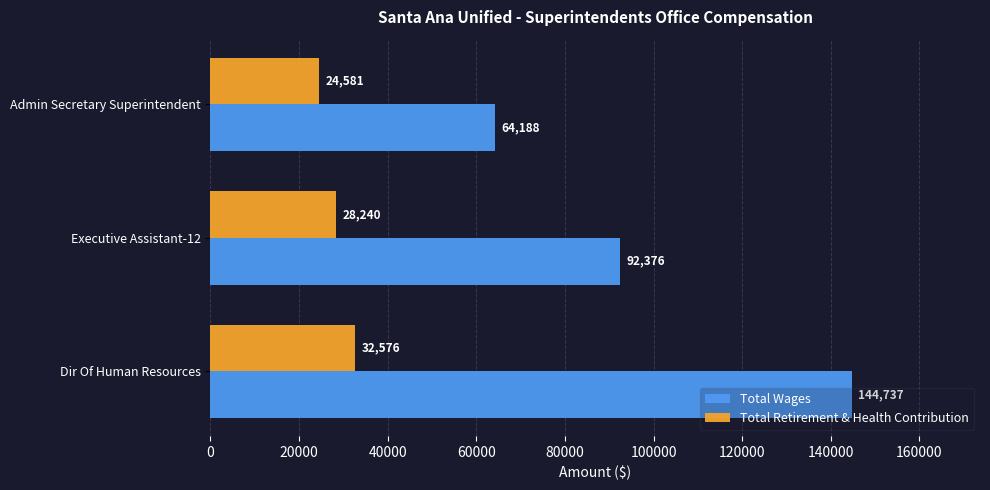

Which series has the widest spread of values?

Total Wages